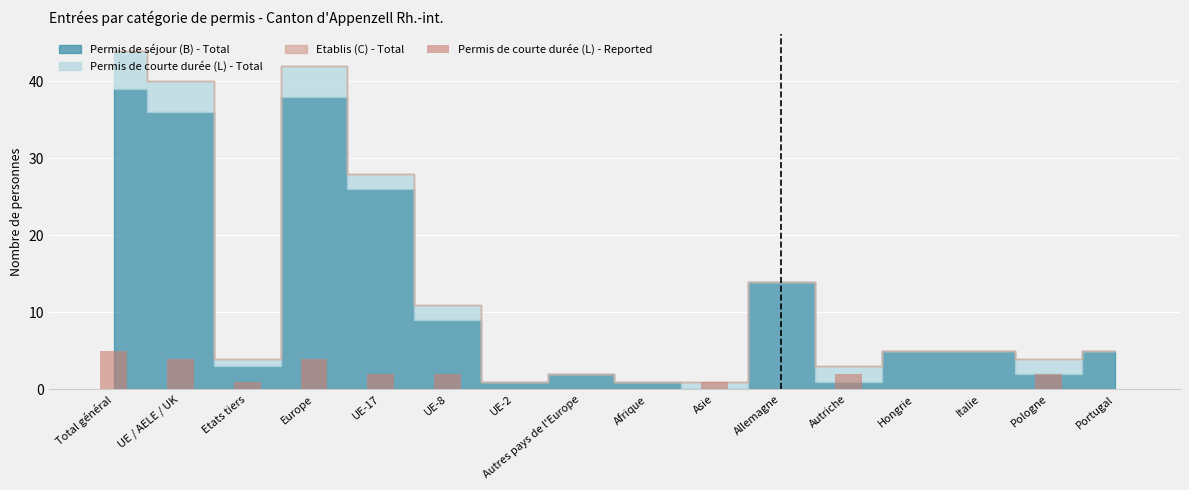

Which has a higher value, Europe or Autriche?

Europe